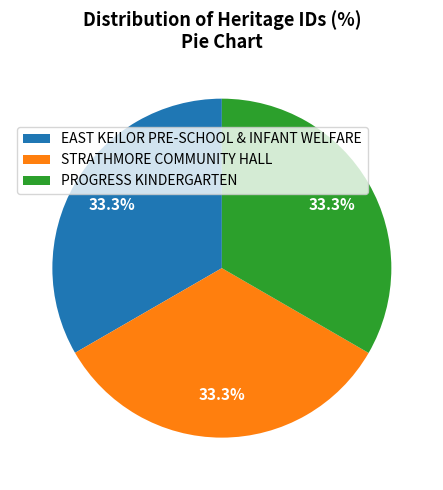

Is there any slice that represents more than half of the pie?

No